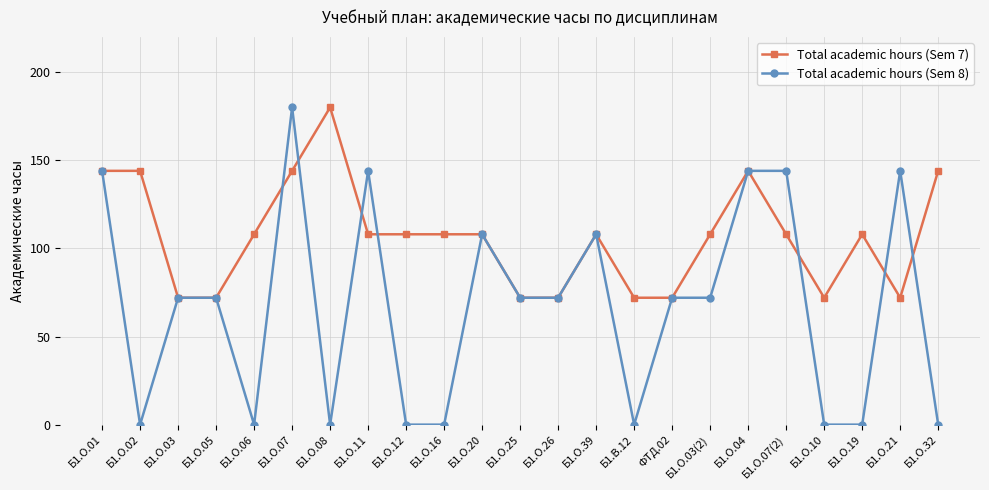

Which series has the largest range (max minus min)?

Total academic hours (Sem 8)